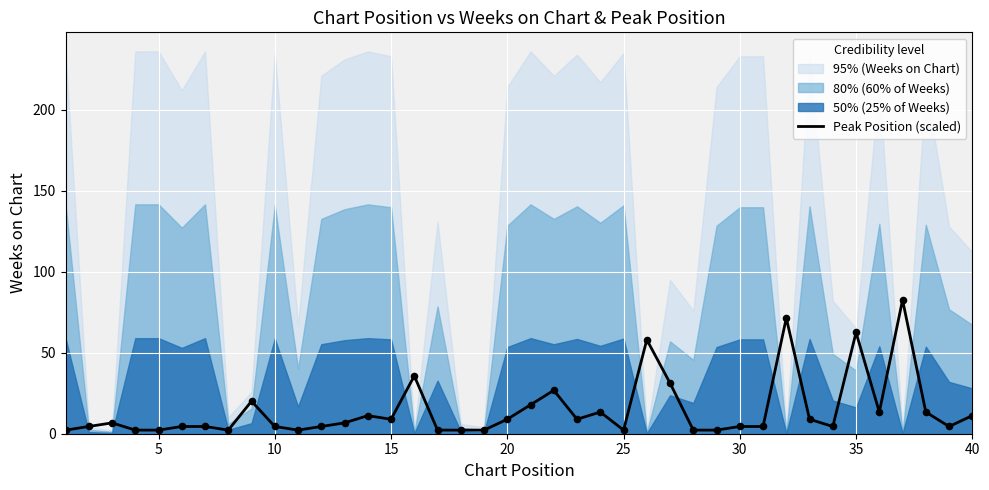

What is the maximum value for Peak Position (scaled)?

82.6